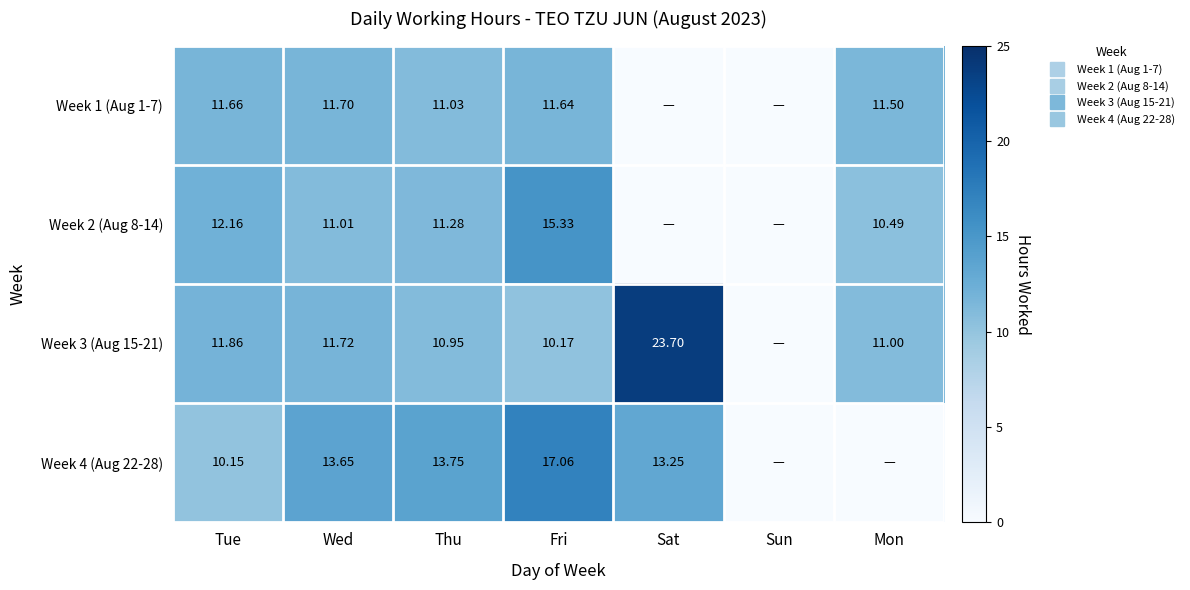

How many positive values does the Week 3 (Aug 15-21) series have?

6